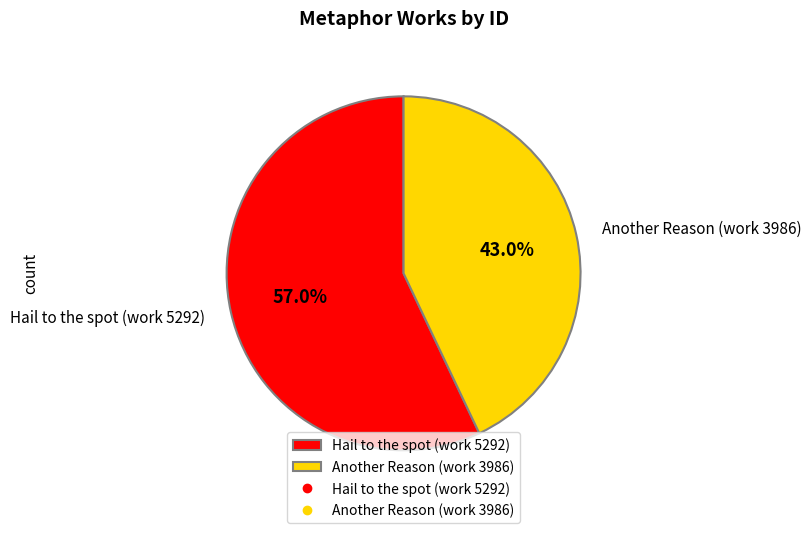

The Another Reason (work 3986) slice represents 43% of the pie. True or false?

True